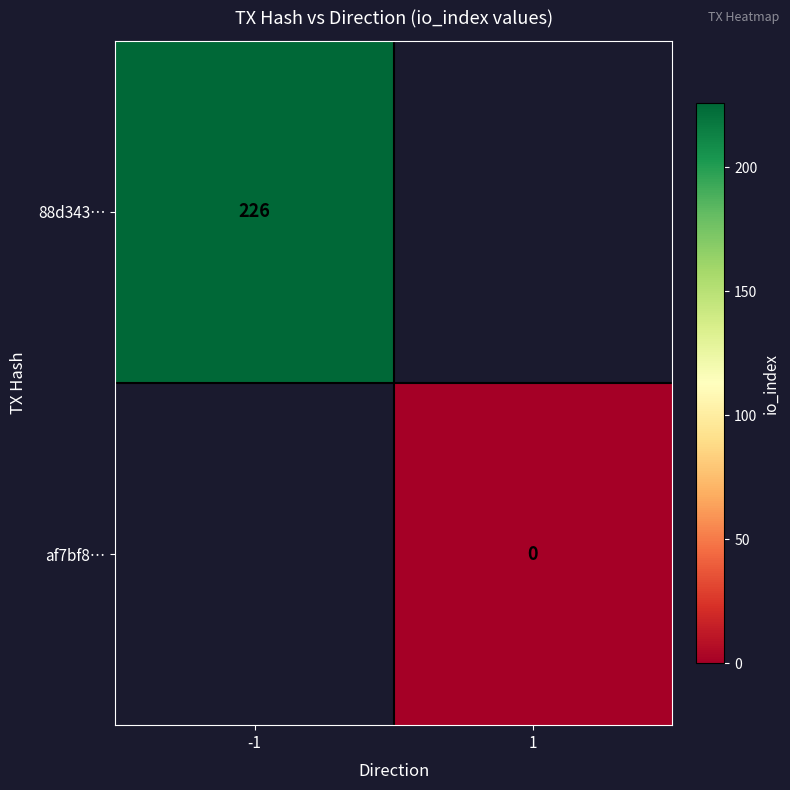

True or false: 88d343… has a value of 226 at -1.

True